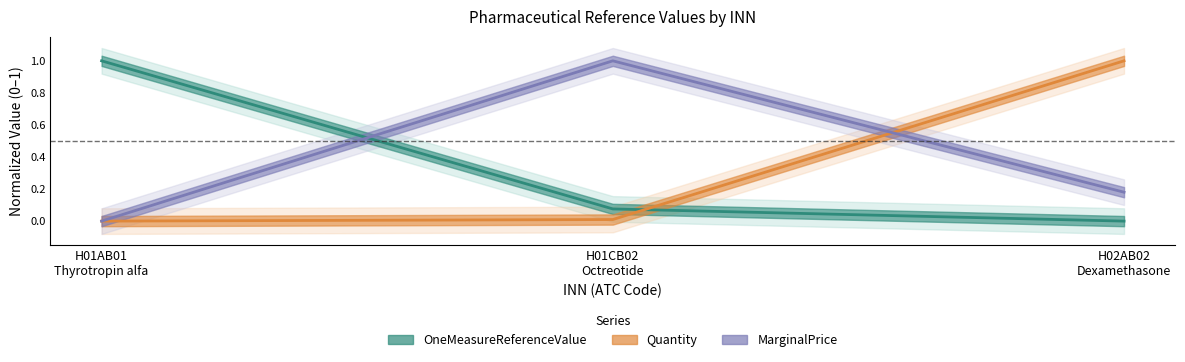

What is the label of the 2nd point from the right?

H01CB02
Octreotide